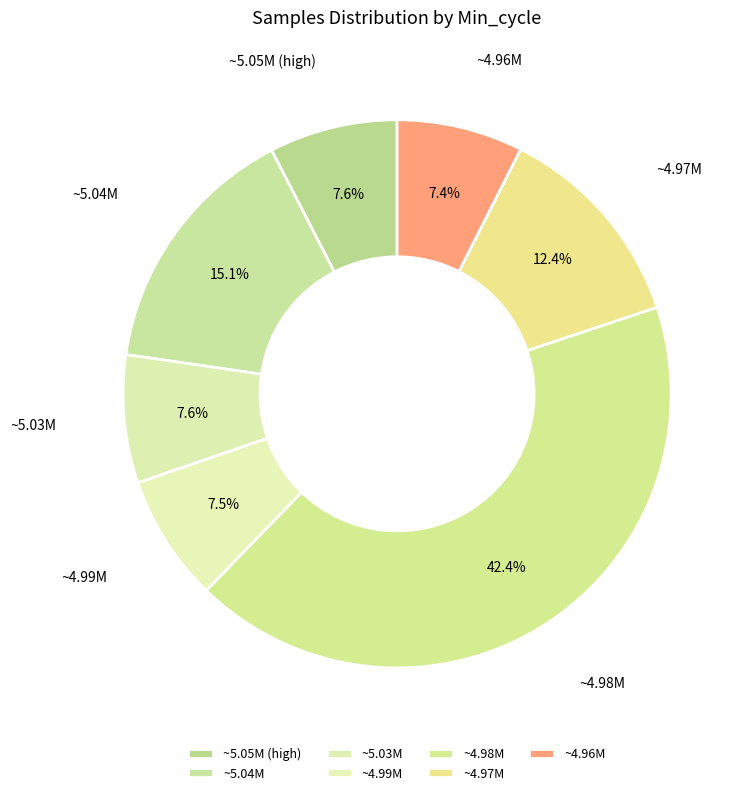

How many slices are in this pie chart?

7